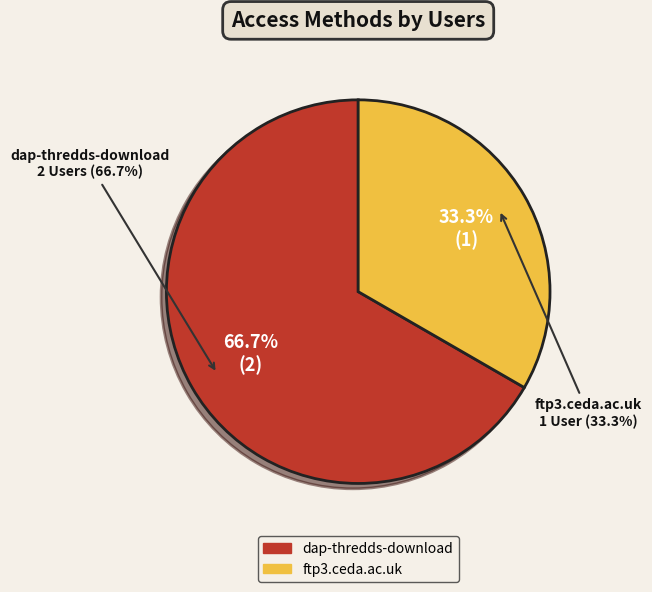

To the nearest percent, what portion does dap-thredds-download represent?

67%